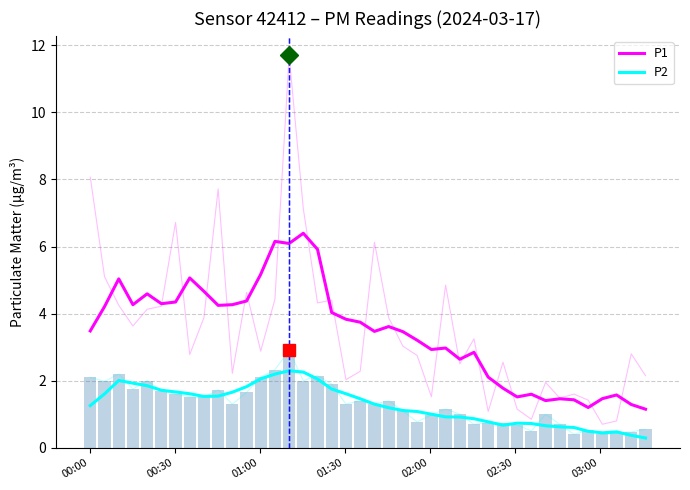

Are the bars horizontal?

No